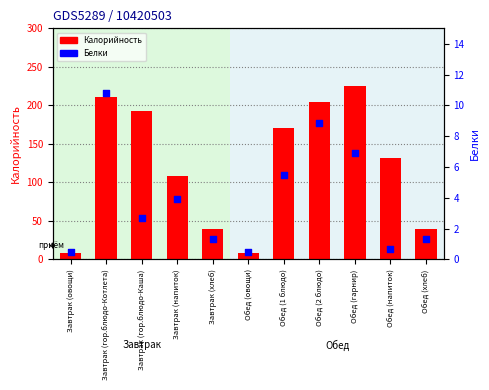

What are all the series names shown in the legend?

Калорийность, Белки